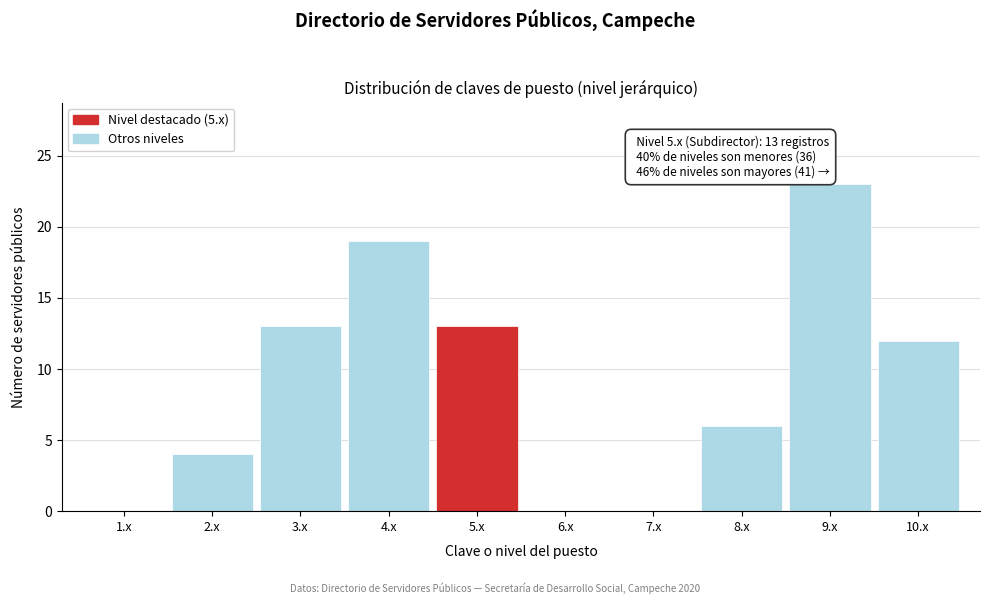

Reading right to left, extract all data points from this chart.

10.x=12	9.x=23	8.x=6	7.x=0	6.x=0	5.x=13	4.x=19	3.x=13	2.x=4	1.x=0